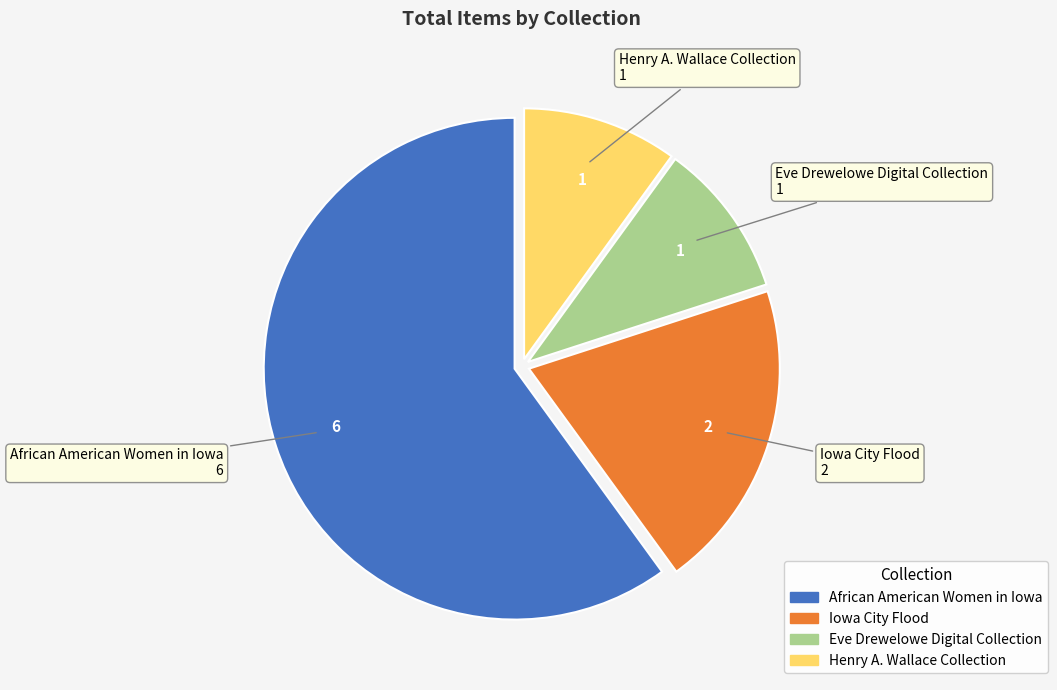

Count the number of slices in the pie.

4